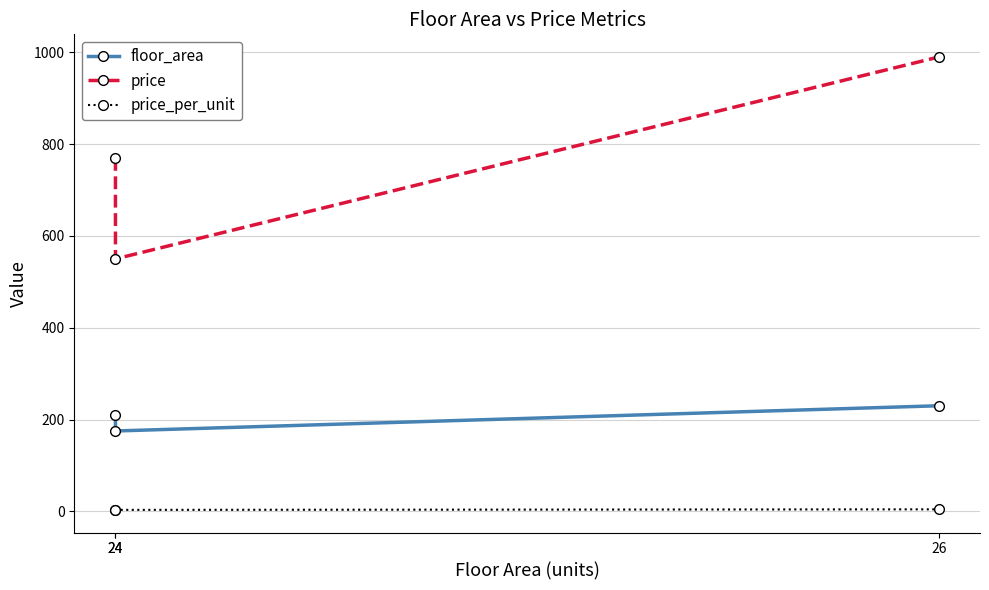

What is the approximate value of floor_area at 26?

230.0